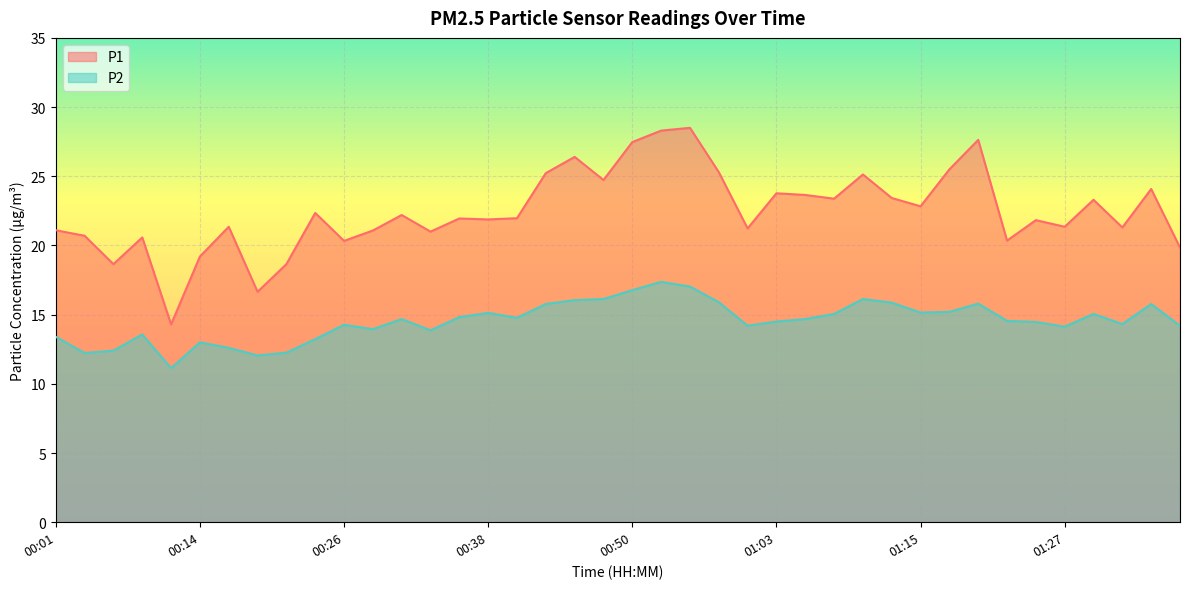

What are all the series names shown in the legend?

P1, P2